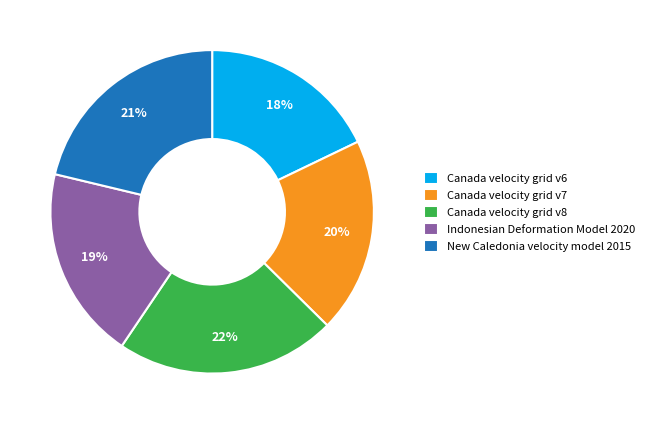

True or false: Indonesian Deformation Model 2020 accounts for 19% of the total.

True